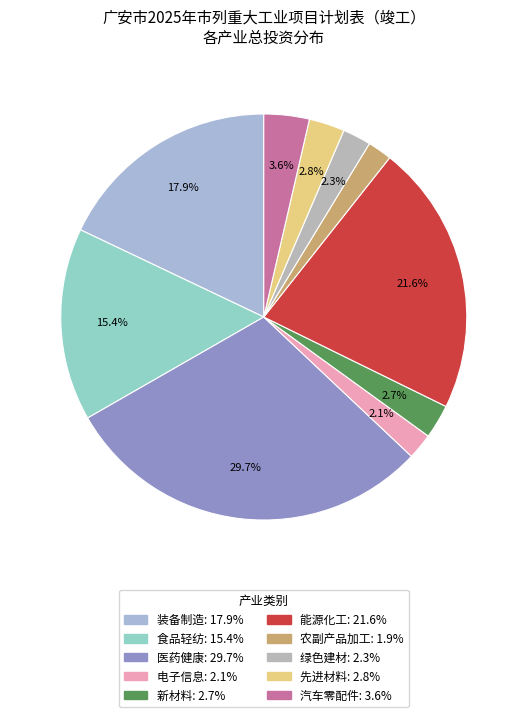

How many slices are in this pie chart?

10